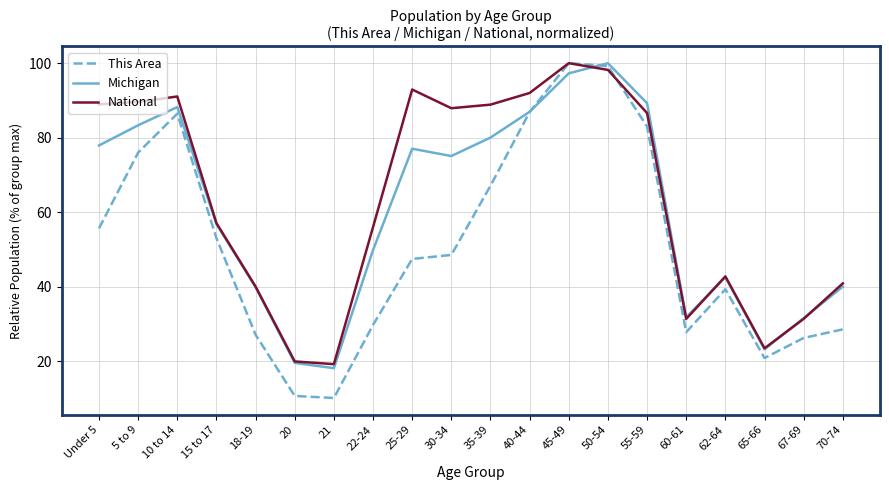

Which series has the largest range (max minus min)?

This Area